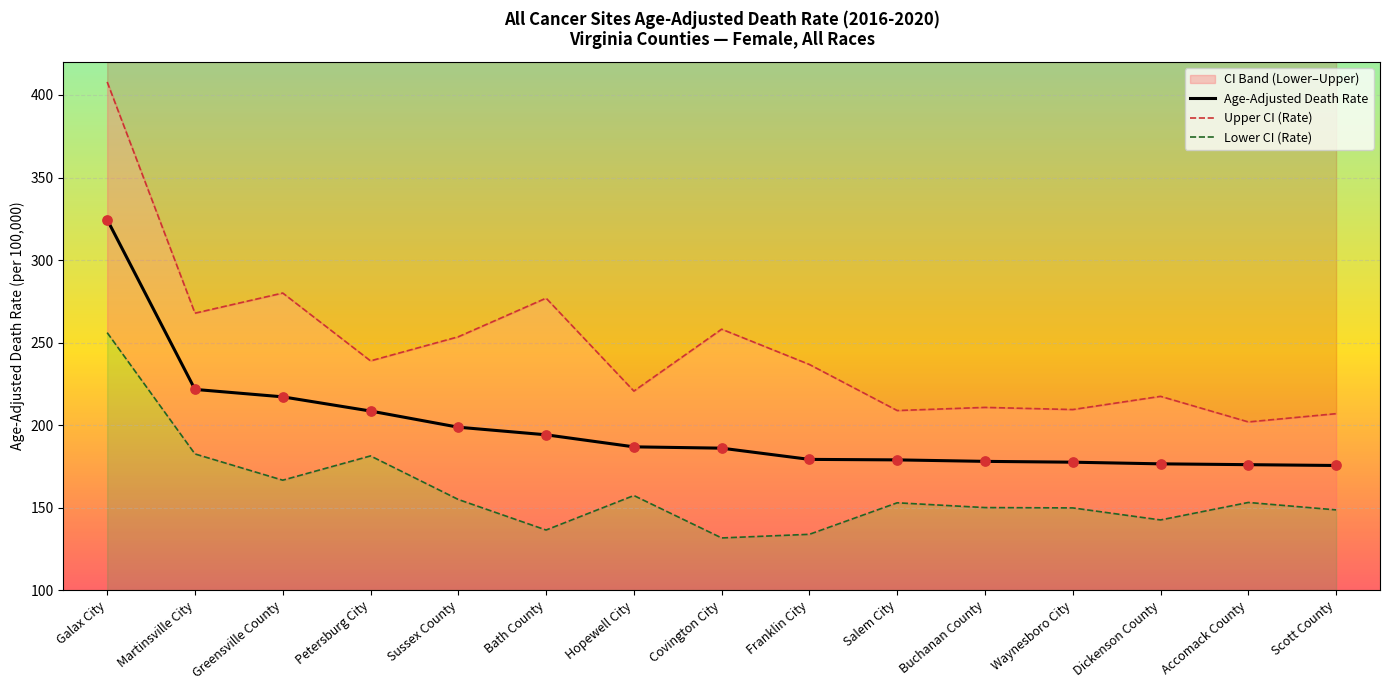

What is the total value across all series at Martinsville City?

671.9